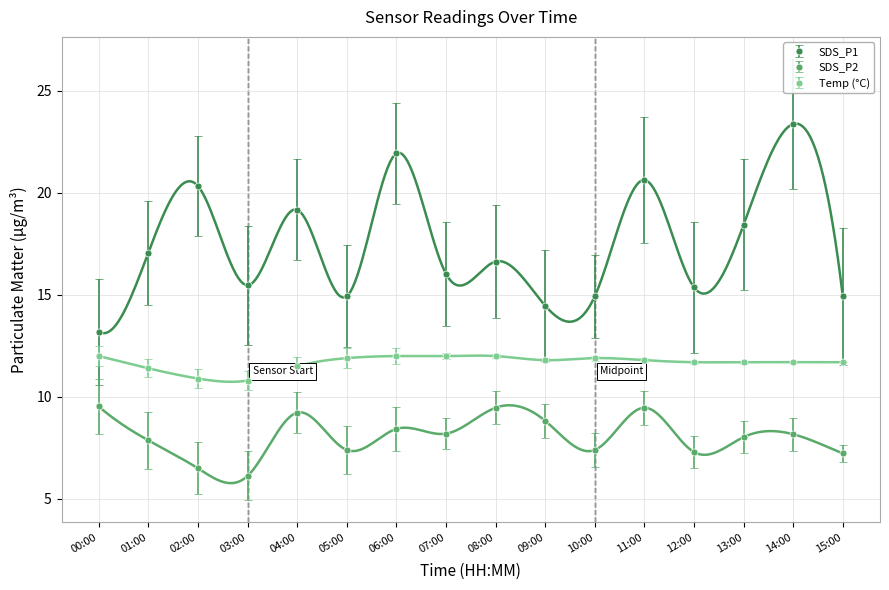

True or false: SDS_P2 and Temp cross at least once.

False